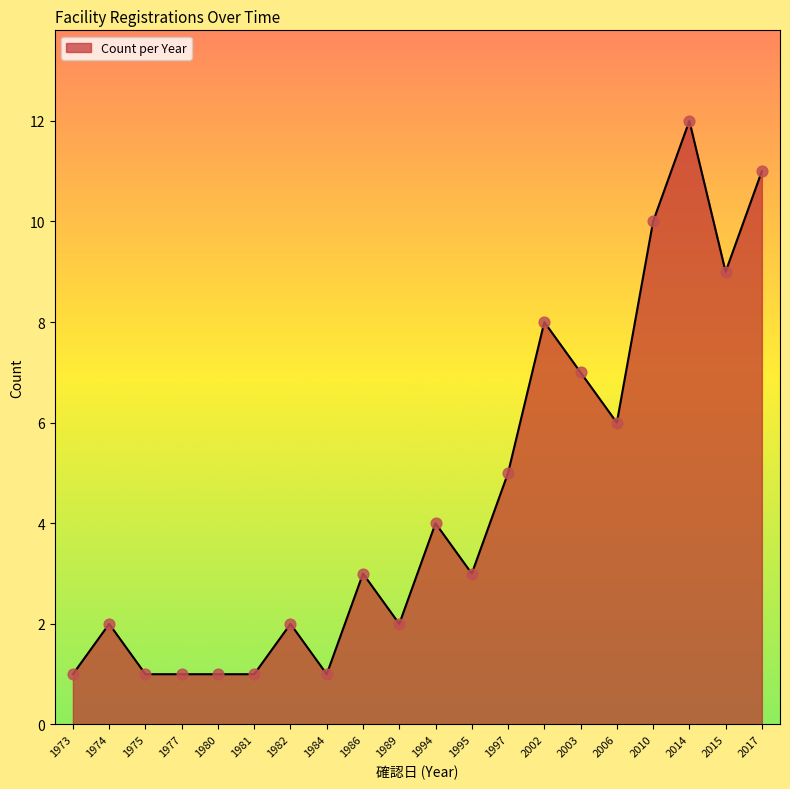

What is the change in value from 1994 to 2015?

+5